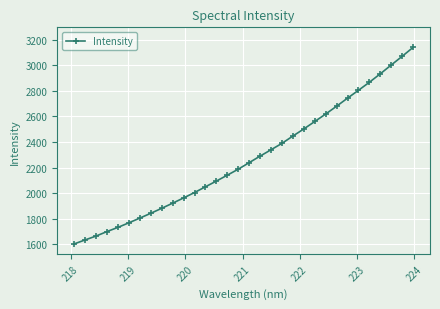

What is the minimum value shown in the chart?

1602.5